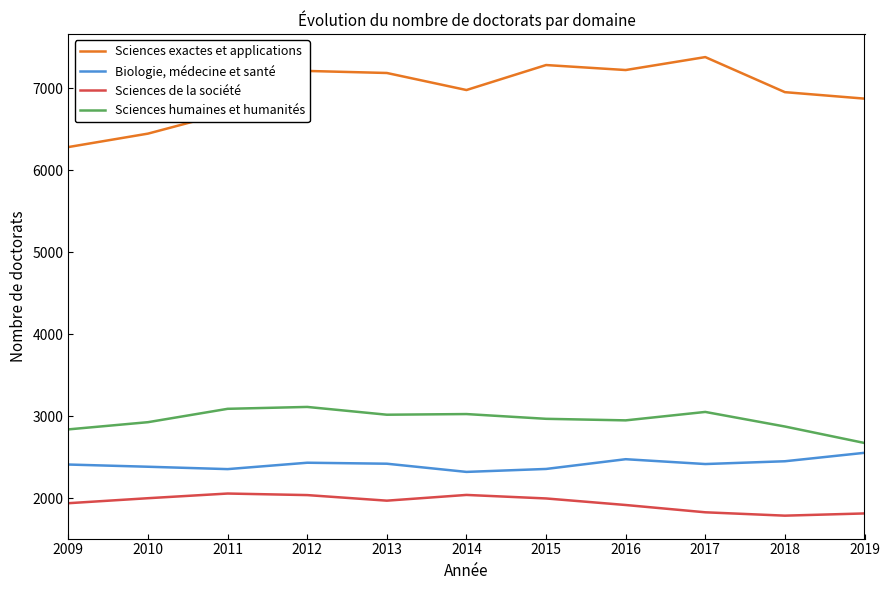

What is the difference between the Sciences exactes et applications values at 2011 and 2018?

248